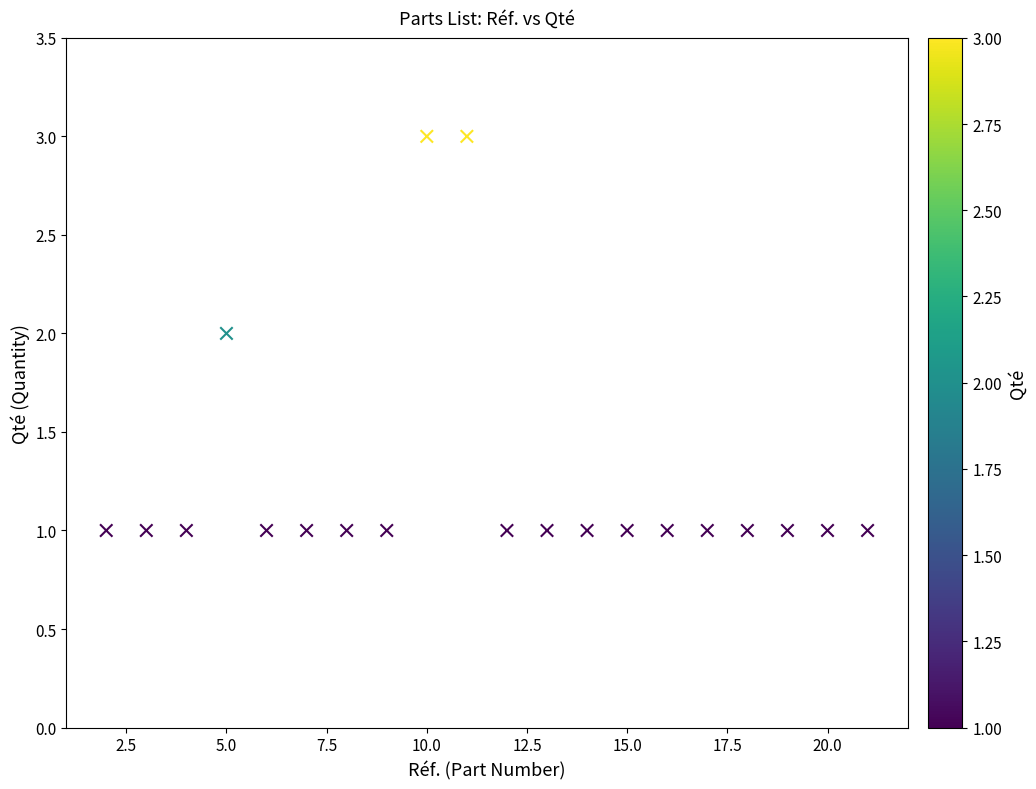

What is the range of X values (max minus min)?

19